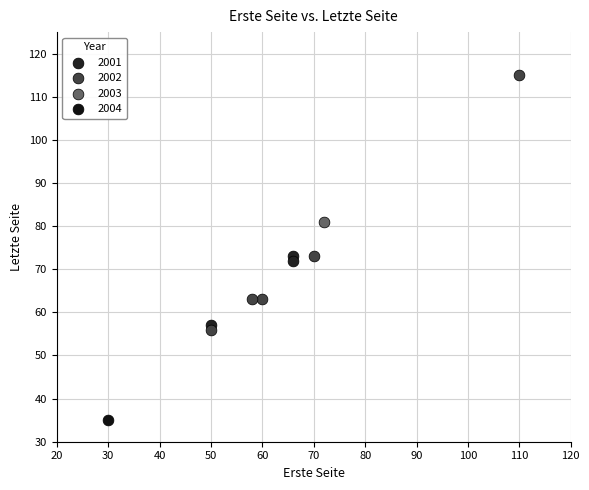

Which series contains the lowest Y value?

2004